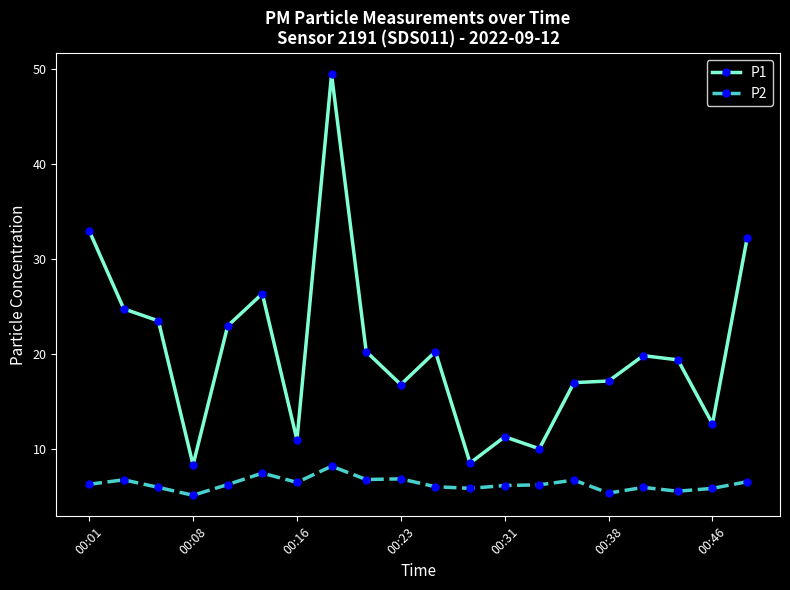

True or false: P1 has more than 1 interior local peaks.

True